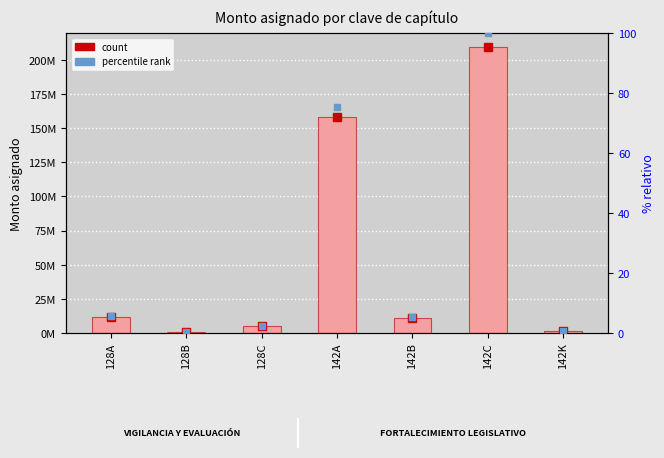

Reading left to right, transcribe all the data shown in this chart.

Monto asignado: 11949454.0	1031146.0	5019400.0	157848753.0	11192594.0	209122080.0	1133923.0
percentile rank: 5.7	0.5	2.4	75.5	5.4	100.0	0.5